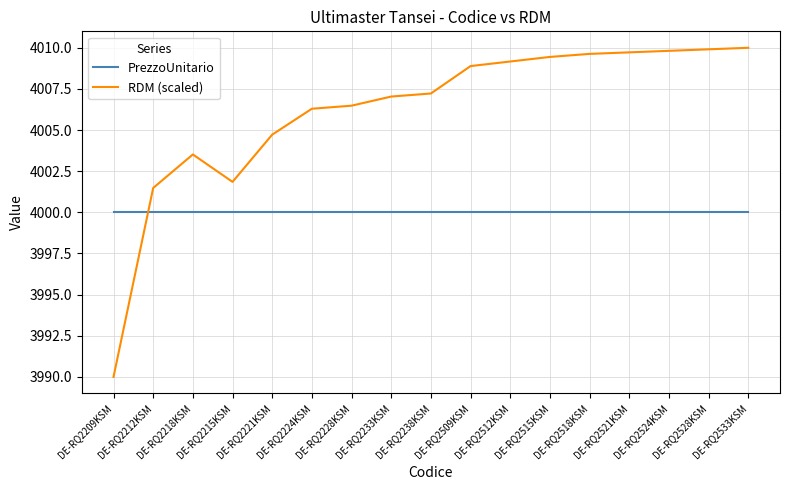

At which label is RDM (scaled) closest to 4000?

DE-RQ2212KSM